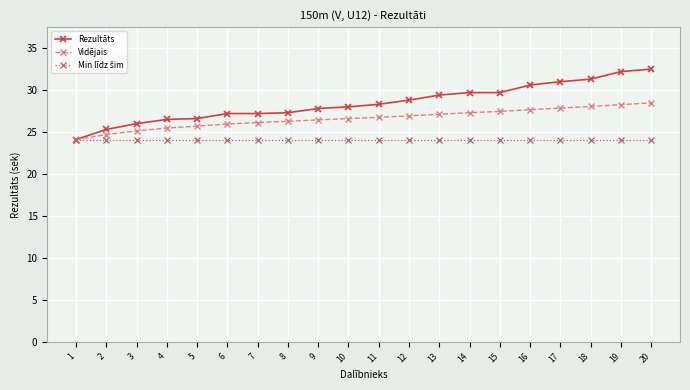

What is the value of the Rezultāts point at the 20th from the left?

32.5